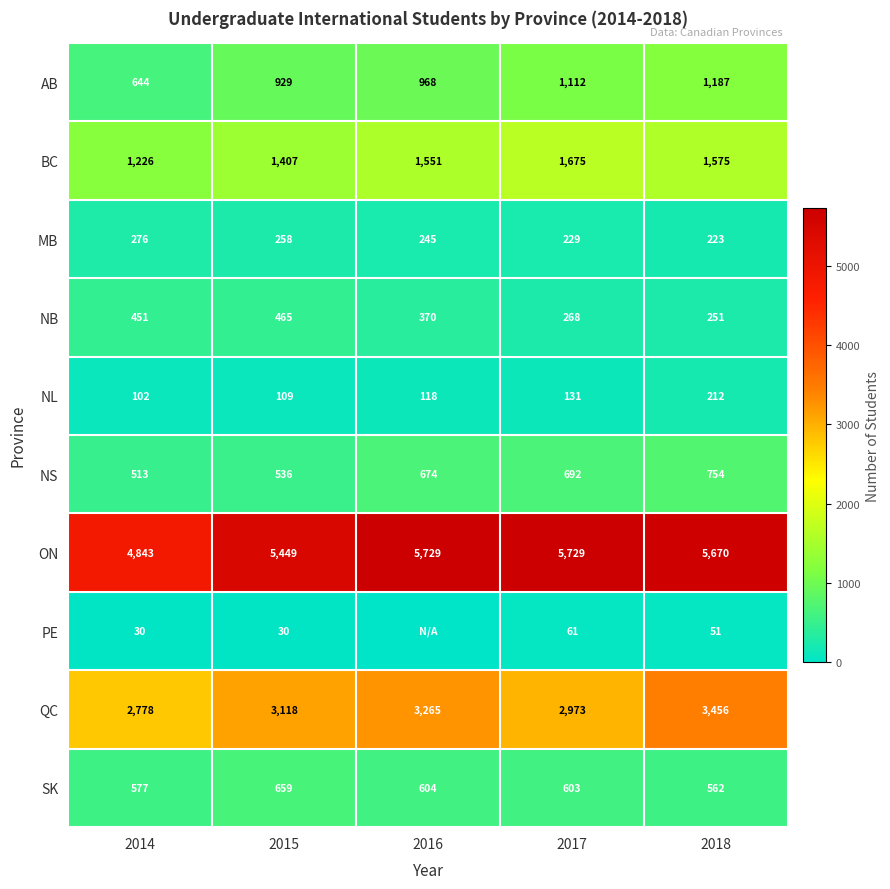

At which category is the sum across all series the highest?

2018